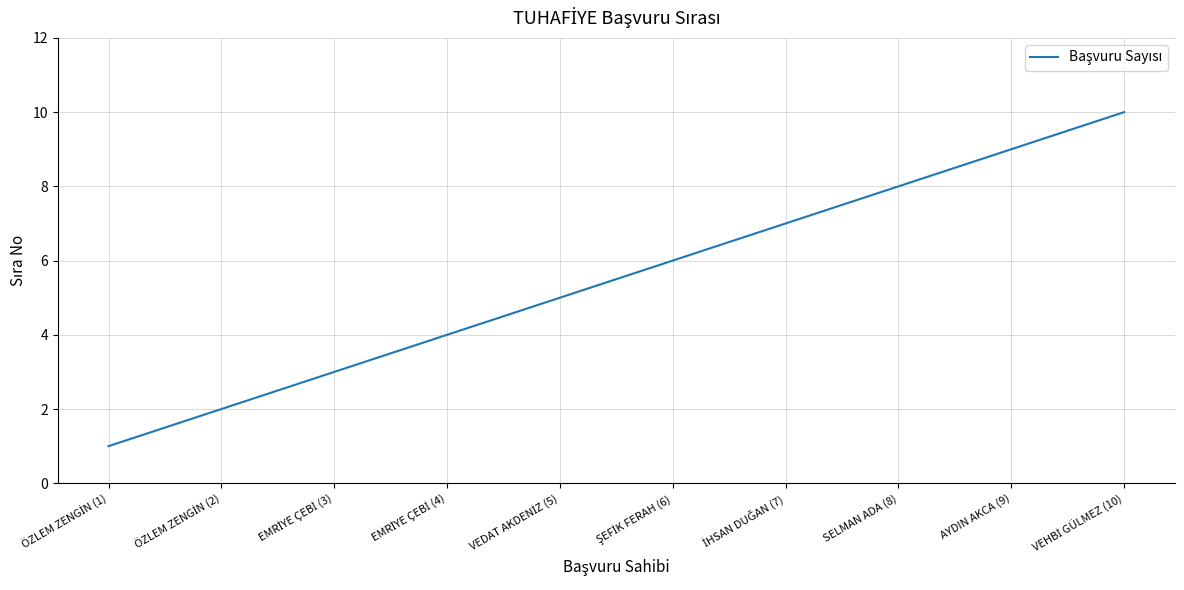

What is the smallest value displayed?

1